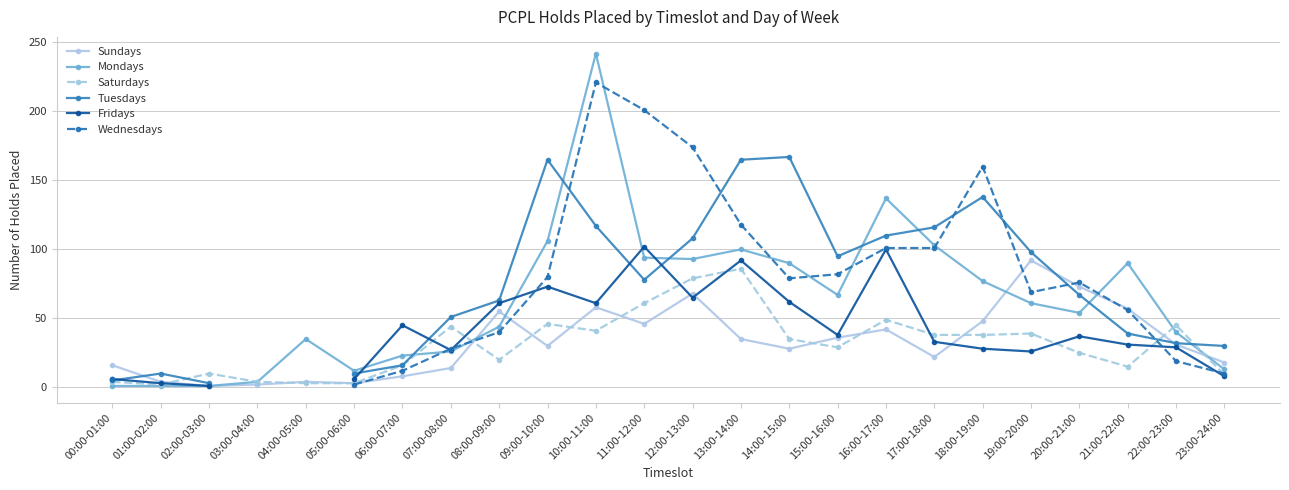

Which series has the widest spread of values?

Mondays